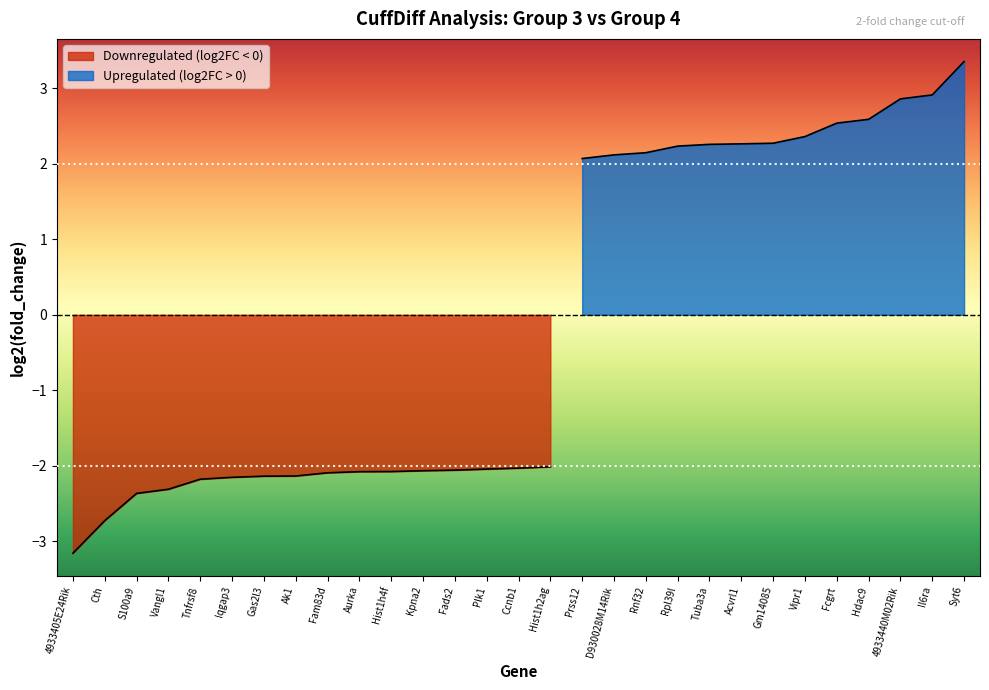

At which category does the chart reach its peak across all series?

Syt6